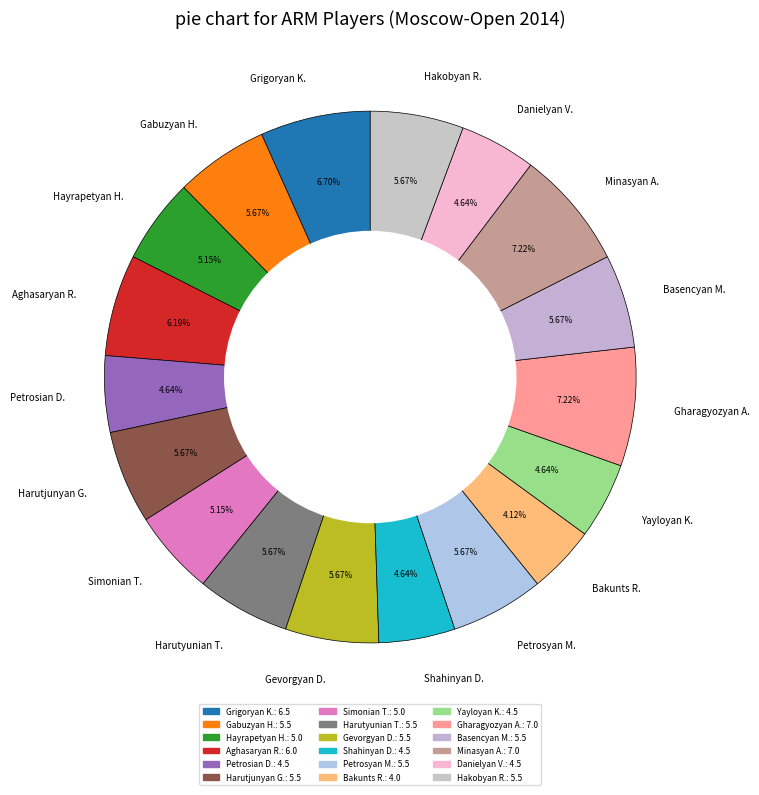

Which has a higher value, Harutyunian T. or Grigoryan K.?

Grigoryan K.